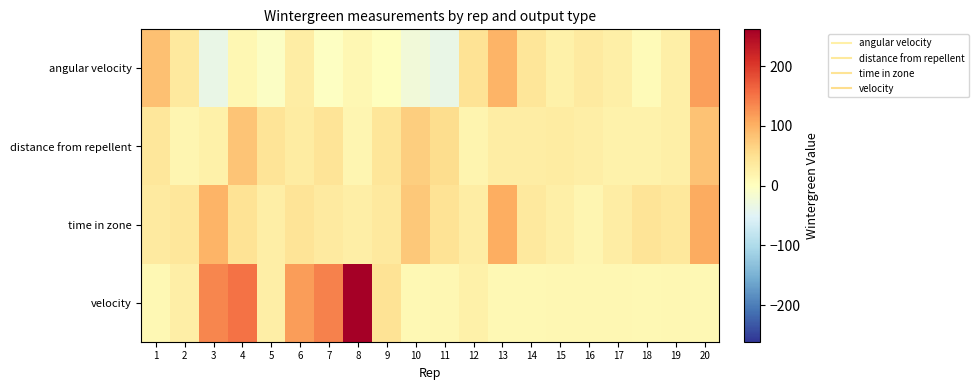

Count the number of categories in the chart.

20